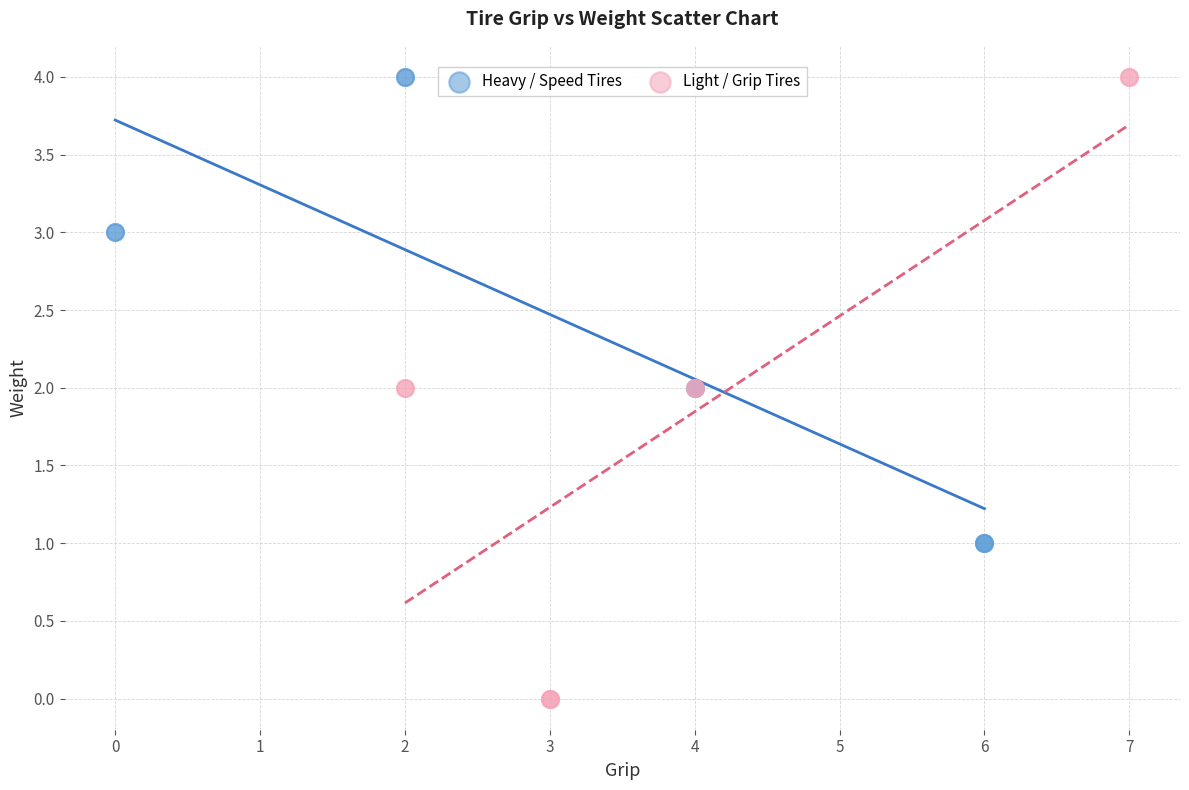

Which series reaches the minimum Y coordinate?

Light / Grip Tires